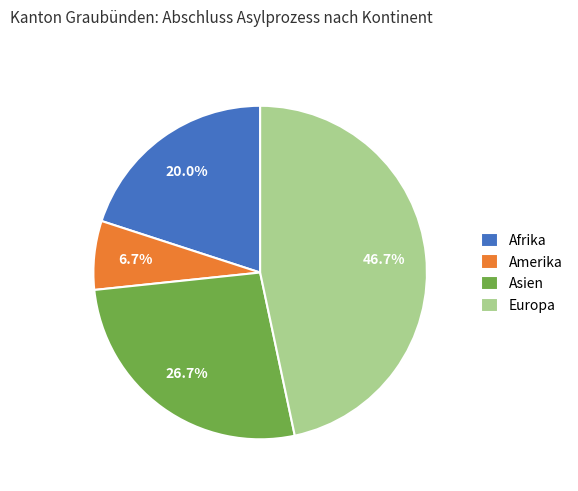

Is Europa the majority of the pie?

No